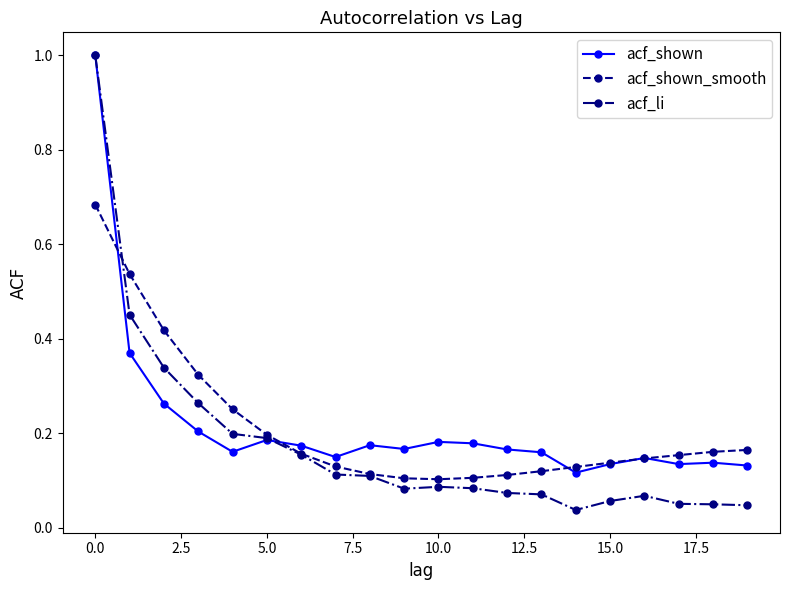

At how many categories does at least one series exceed 0?

20